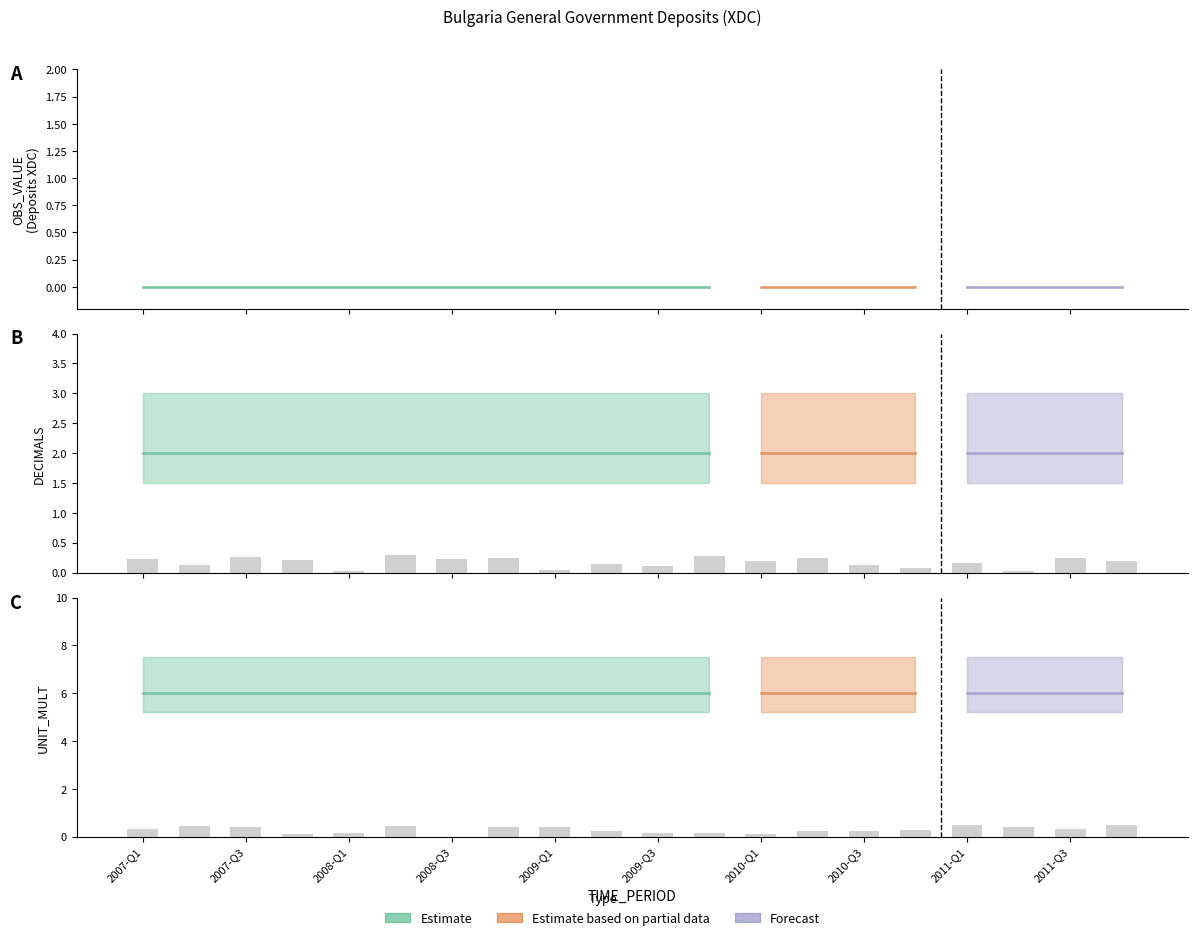

What is the label of the 12th bar from the left?

2009-Q4